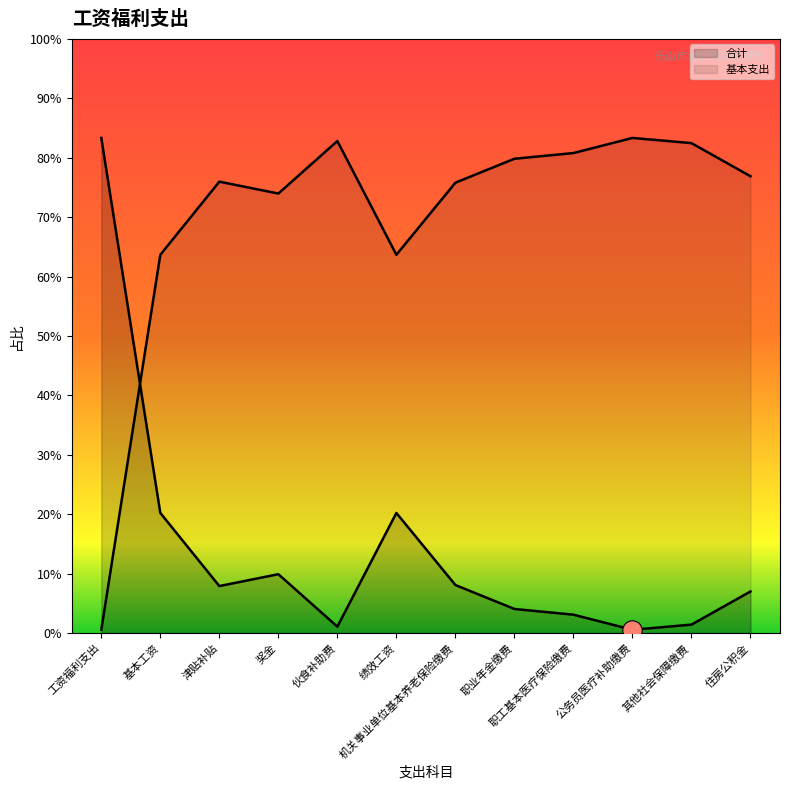

Rank the categories by 合计 value from lowest to highest.

公务员医疗补助缴费, 伙食补助费, 其他社会保障缴费, 职工基本医疗保险缴费, 职业年金缴费, 住房公积金, 津贴补贴, 机关事业单位基本养老保险缴费, 奖金, 绩效工资, 基本工资, 工资福利支出